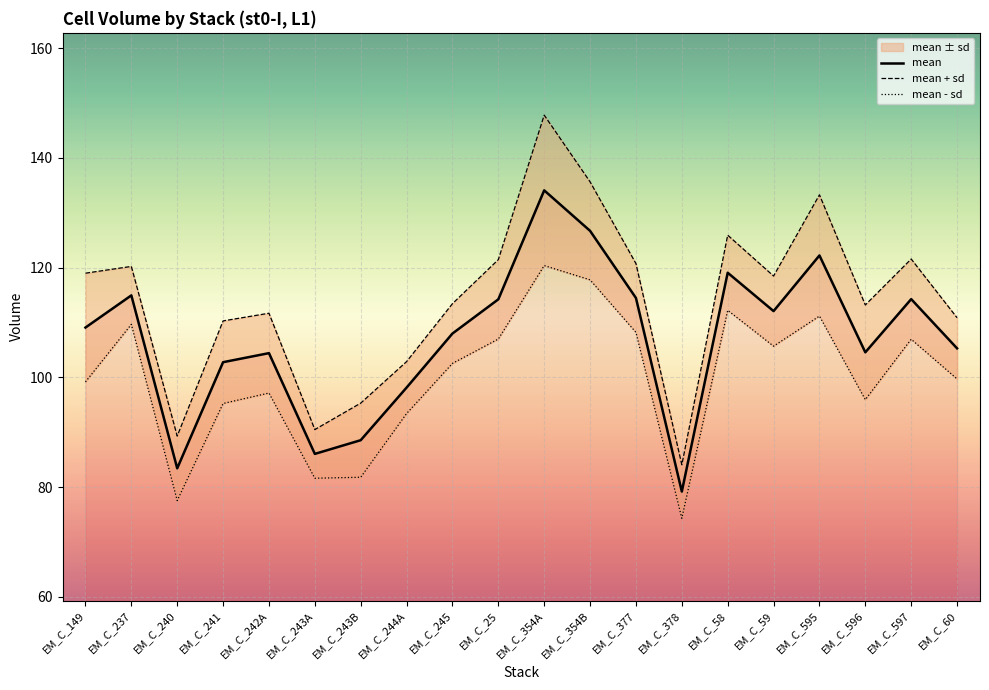

The mean + sd series shows 167.9 at EM_C_245. True or false?

False